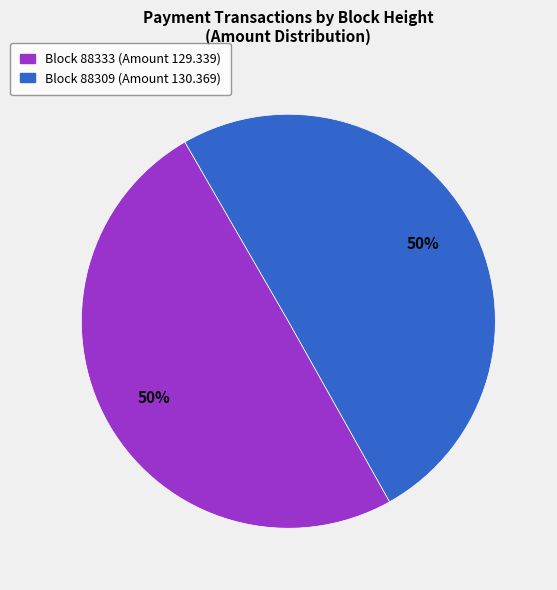

Rank the categories by value from highest to lowest.

88309, 88333